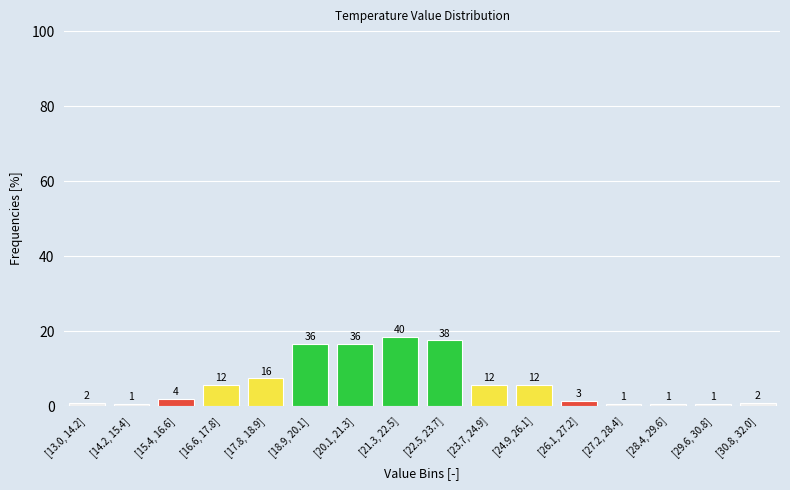

Does the chart contain any negative values?

No